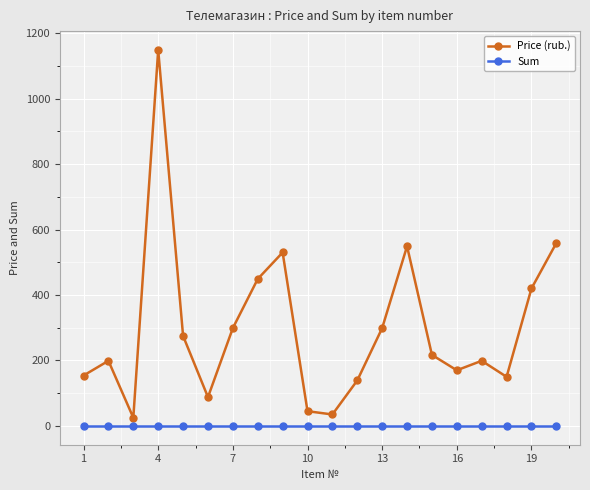

Which series has the largest total across all categories?

Price (rub.)